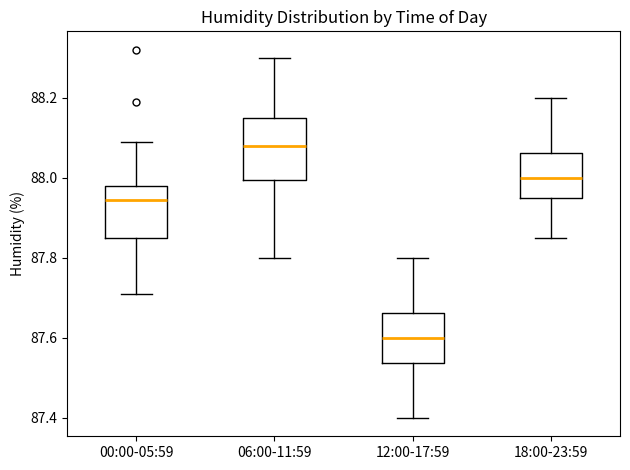

Which box's median line is the lowest?

12:00-17:59